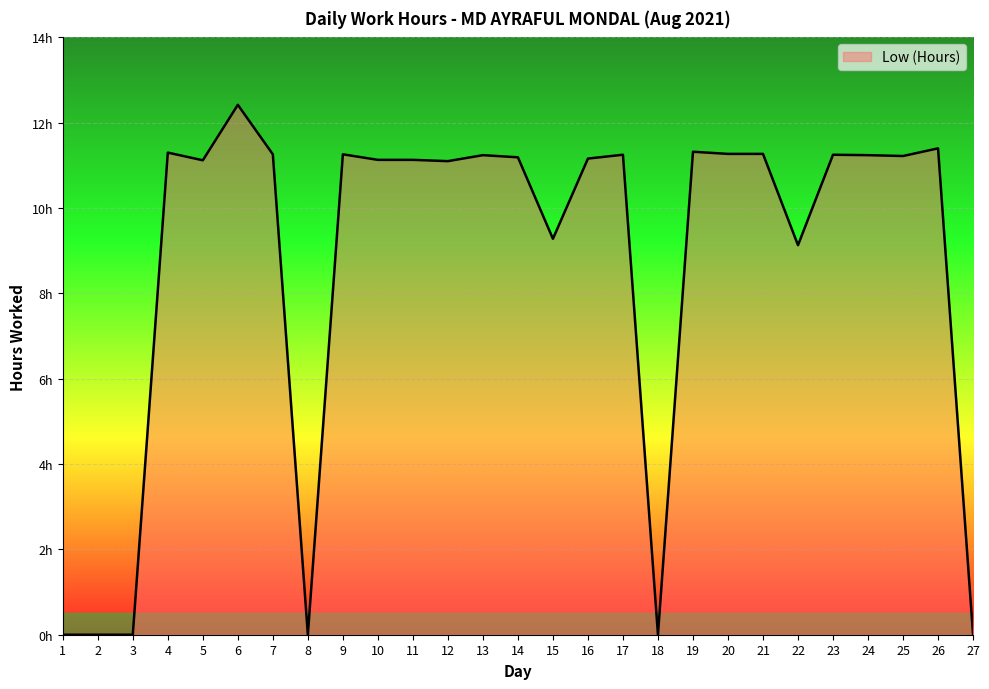

Is it true that the value at 2 is 0.0?

True